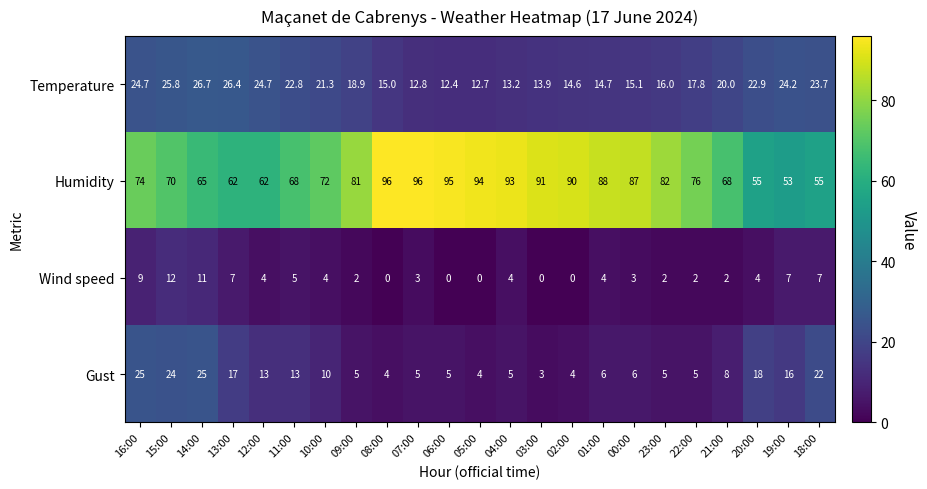

The value of Temperature at 22:00 is 28.7. True or false?

False